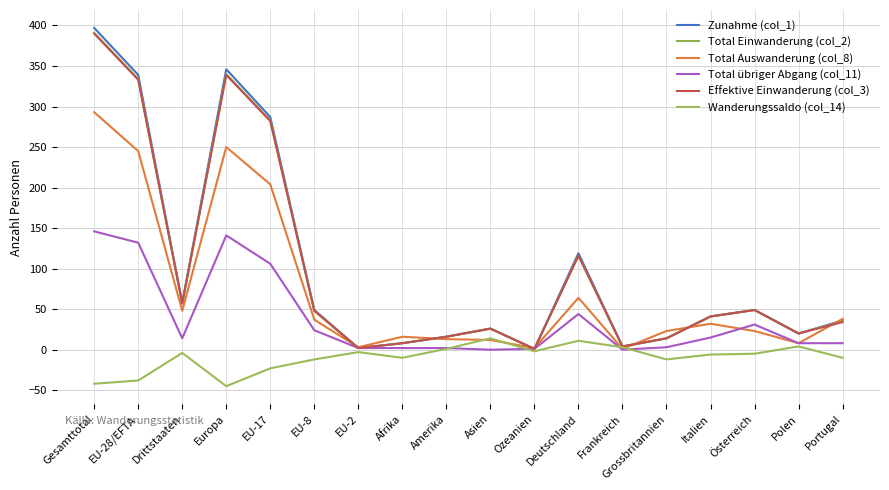

What is the difference between the highest and lowest values at Europa?

391